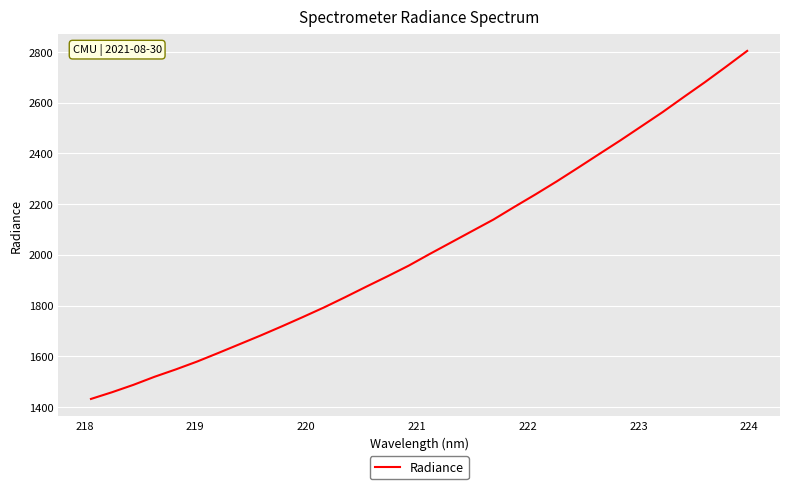

Count the number of data series in this chart.

1